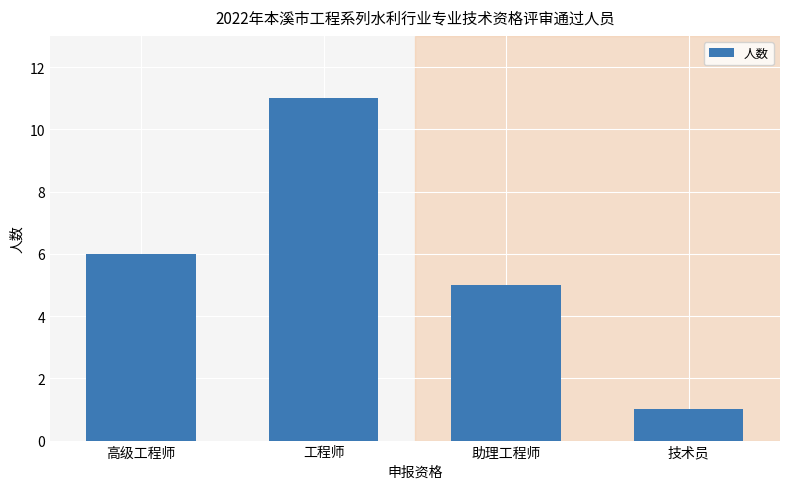

Reading left to right, what are all the values shown in this chart?

6	11	5	1